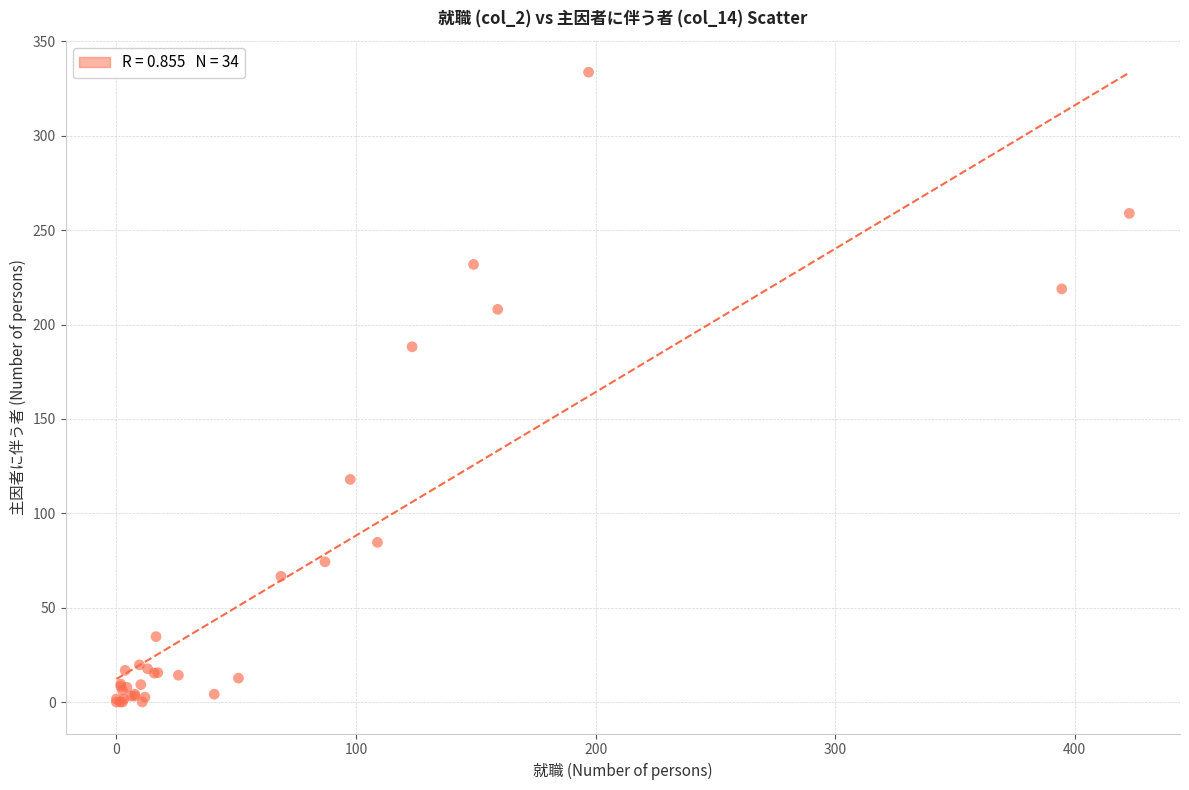

What Y value in the scatter plot is closest to 166?

188.2